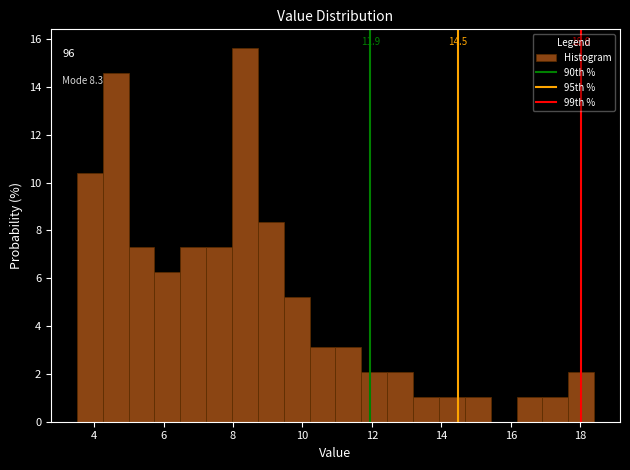

Read against the x-axis, roughly where is the centre of the tallest bar?

8.4